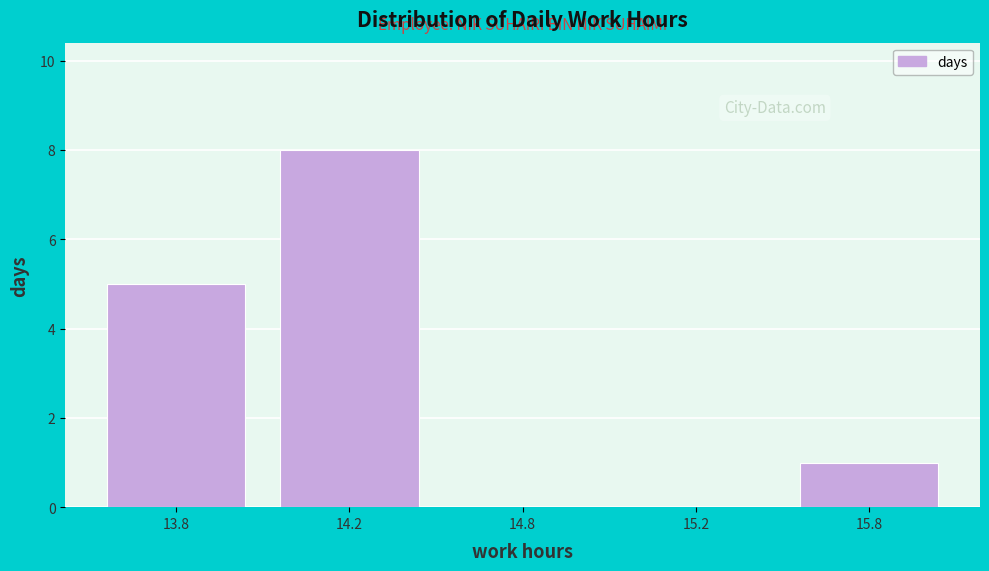

Reading left to right, what are all the values shown in this chart?

13.8=5	14.2=8	14.8=0	15.2=0	15.8=1